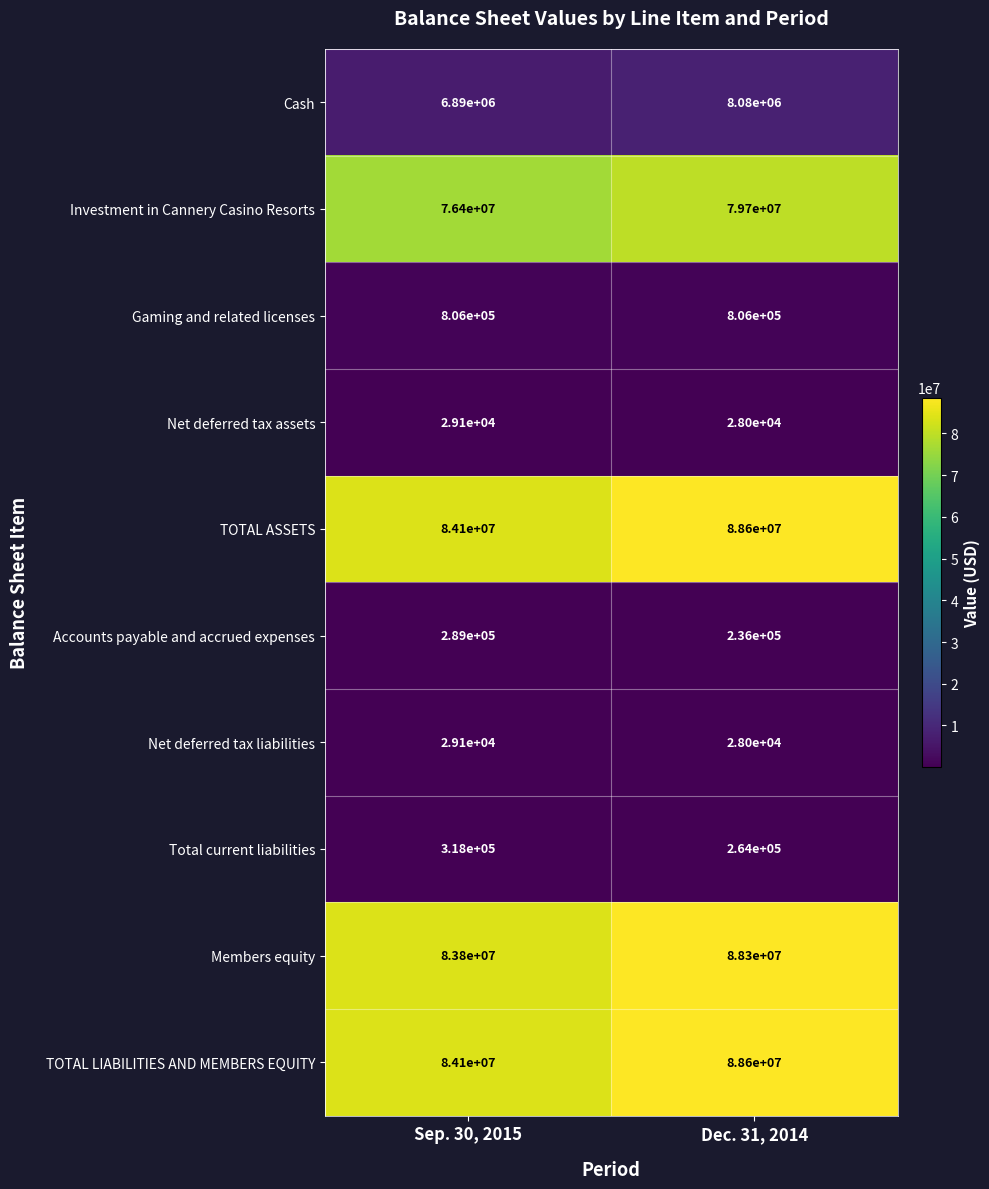

At which label is Members equity closest to 86050000?

Sep. 30, 2015